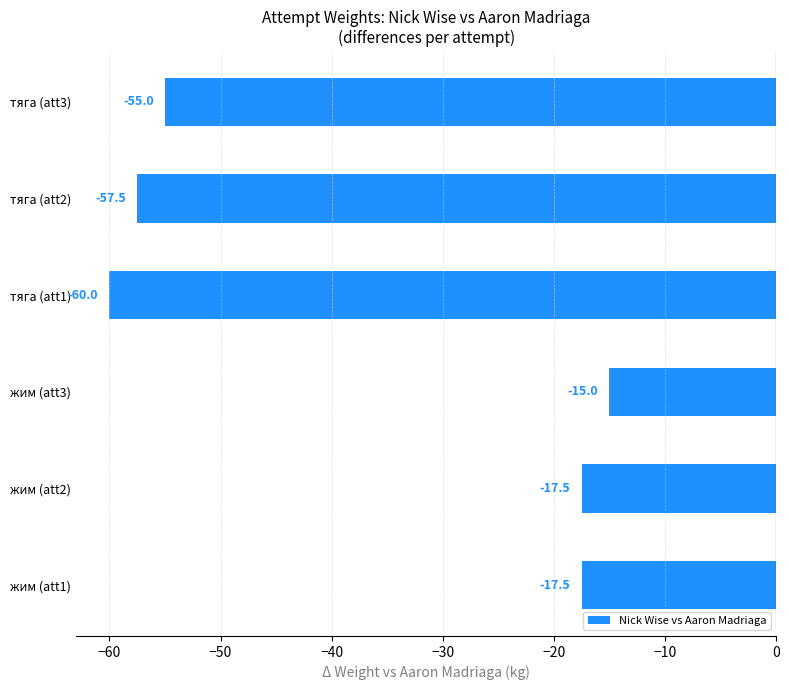

What is the difference between the maximum and minimum values?

45.0